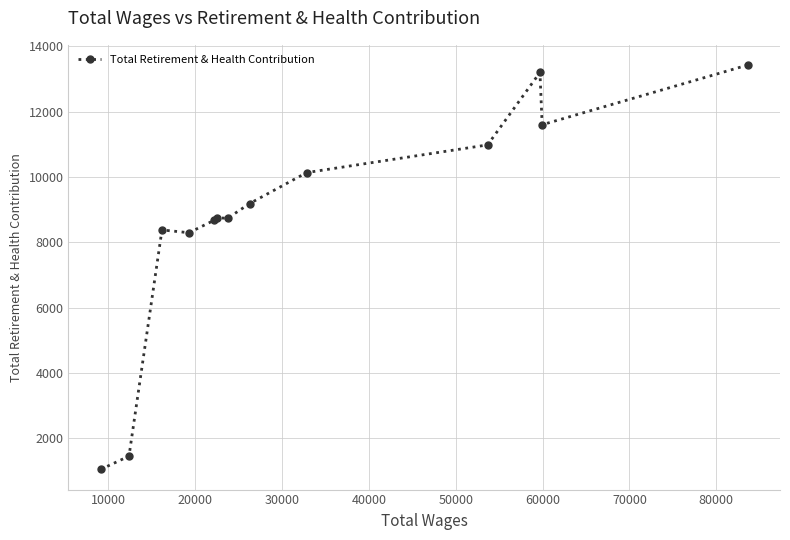

What is the average value?

8756